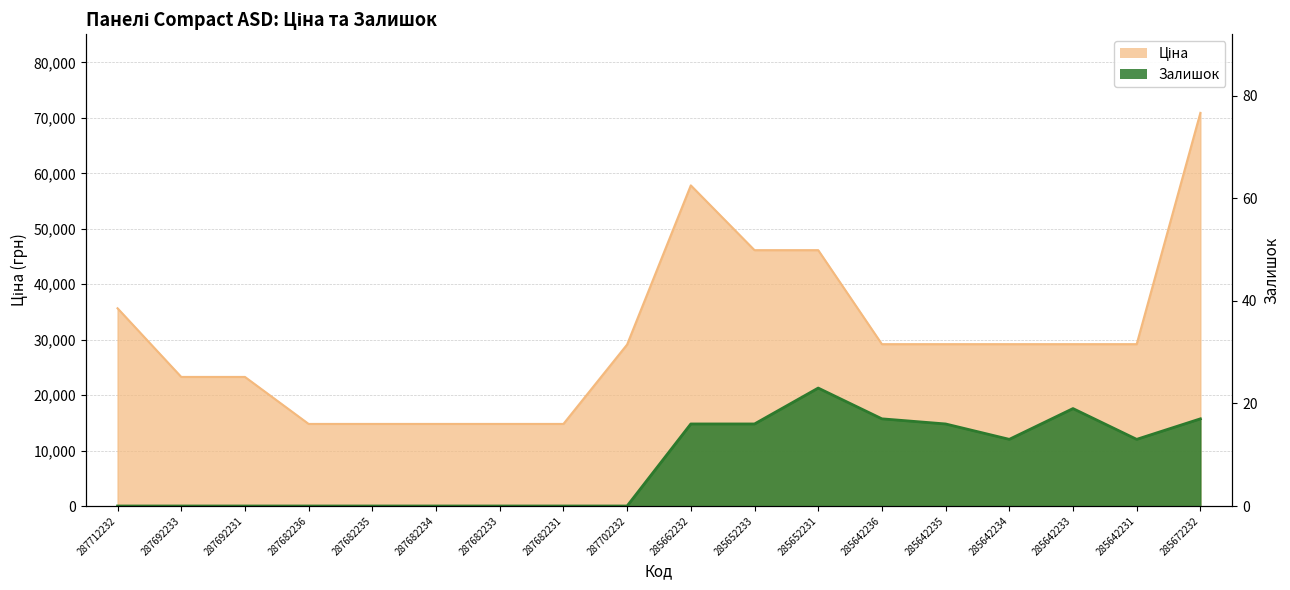

At which category does the chart reach its minimum across all series?

287712232